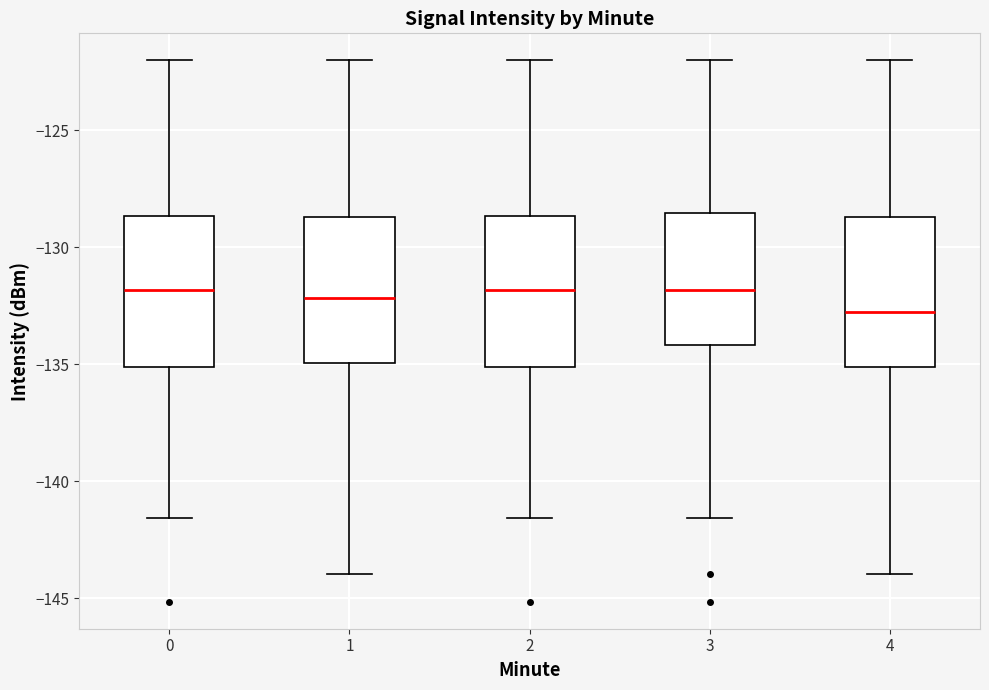

Where is the lower edge of the box at x = 0 on the y-axis? The values are not printed on the chart, so give them approximately, as read against the axis.

-135.0